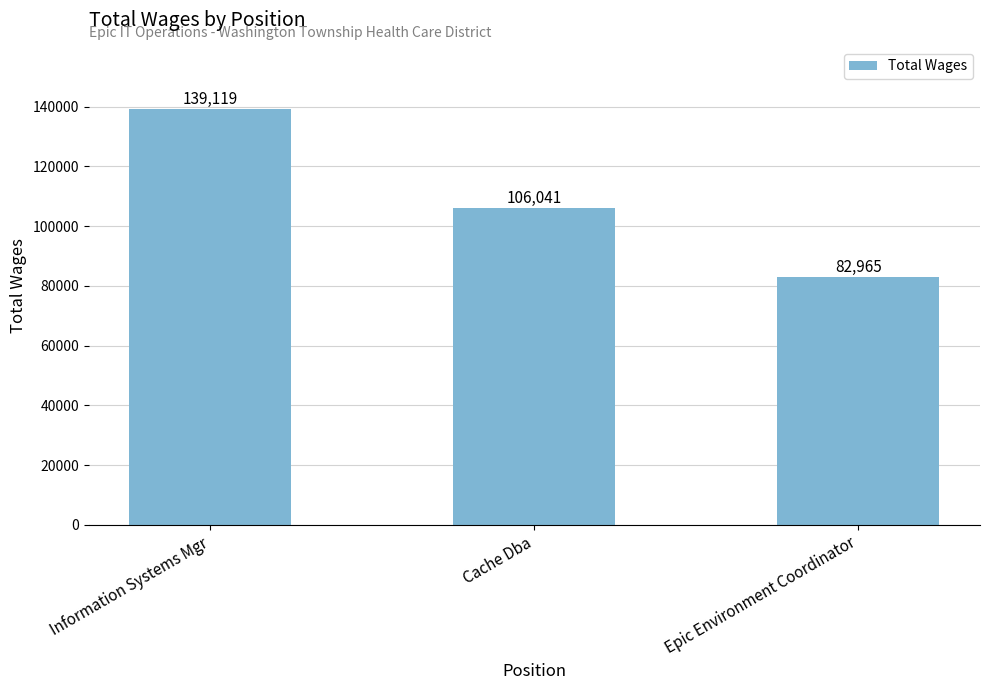

What is the change in value from Information Systems Mgr to Cache Dba?

-33078